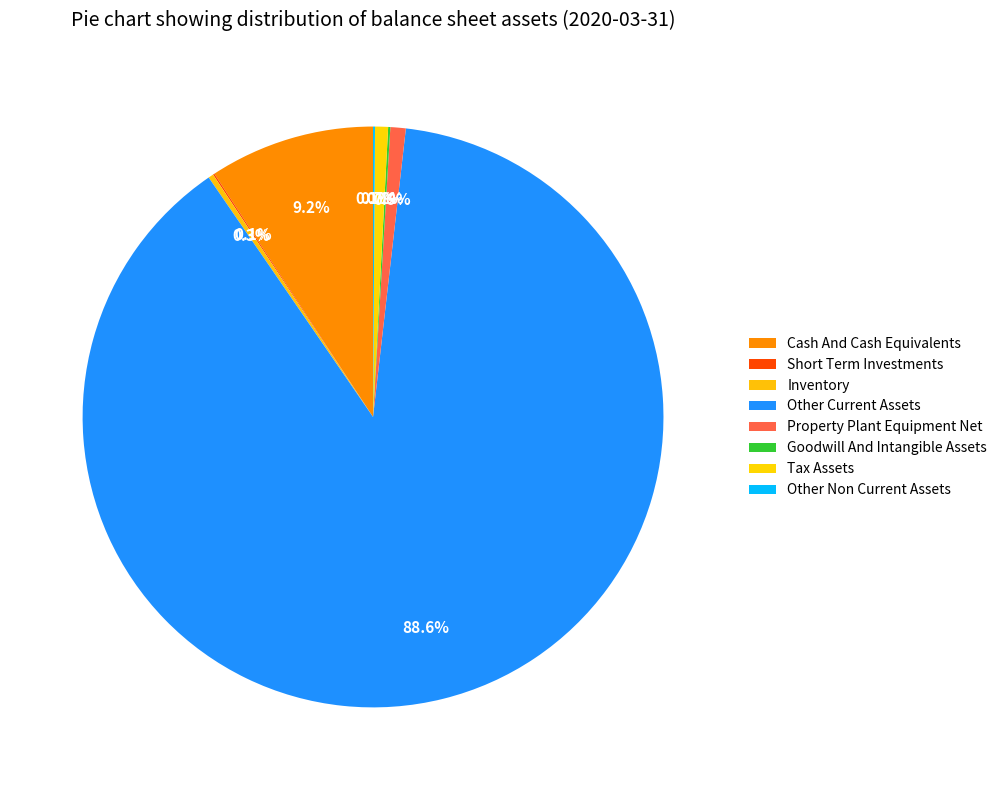

What is the change in value from Tax Assets to Other Non Current Assets?

-309740000